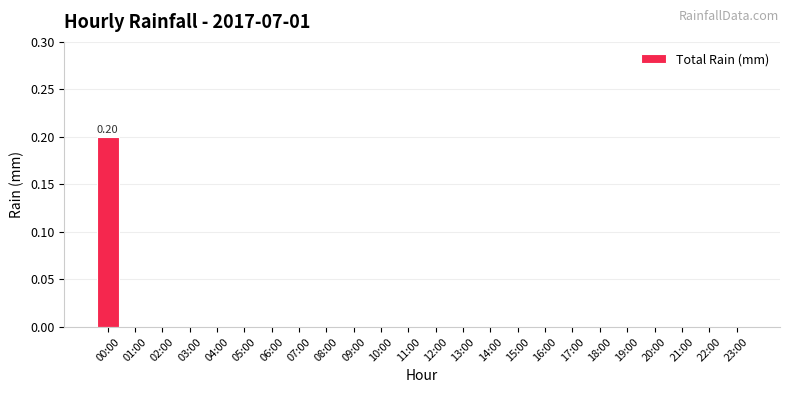

Reading left to right, what are all the values shown in this chart?

0.2	0.0	0.0	0.0	0.0	0.0	0.0	0.0	0.0	0.0	0.0	0.0	0.0	0.0	0.0	0.0	0.0	0.0	0.0	0.0	0.0	0.0	0.0	0.0